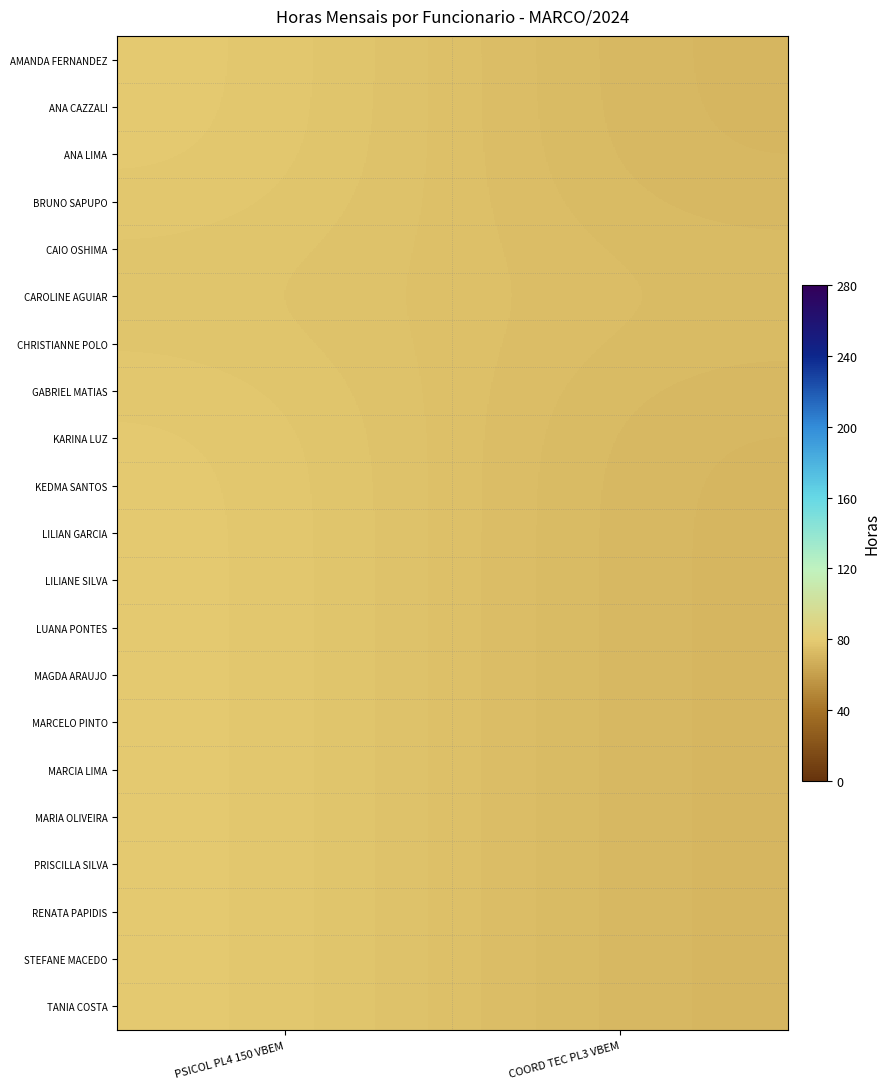

List the series in order of their peak value, lowest first.

CAROLINE AGUIAR, CAIO OSHIMA, CHRISTIANNE POLO, BRUNO SAPUPO, GABRIEL MATIAS, ANA LIMA, KARINA LUZ, ANA CAZZALI, KEDMA SANTOS, AMANDA FERNANDEZ, LILIAN GARCIA, LILIANE SILVA, LUANA PONTES, MAGDA ARAUJO, MARCELO PINTO, MARCIA LIMA, MARIA OLIVEIRA, PRISCILLA SILVA, RENATA PAPIDIS, STEFANE MACEDO, TANIA COSTA